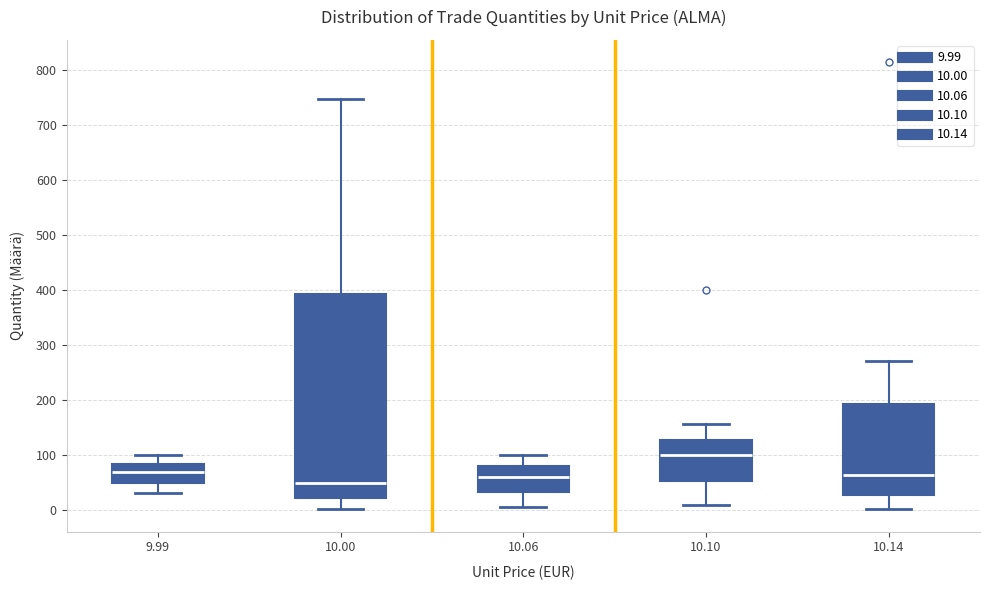

Which box has the highest median line?

10.10